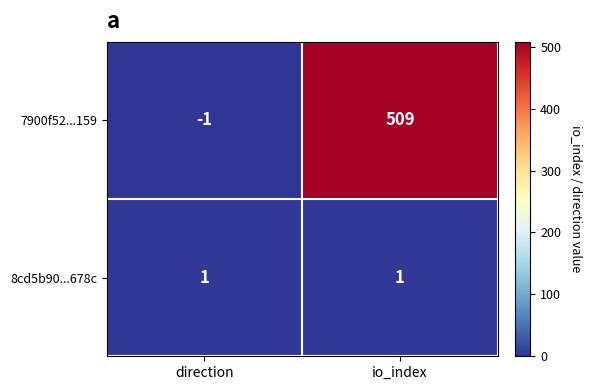

List the series in order of their peak value, lowest first.

8cd5b90...678c, 7900f52...159